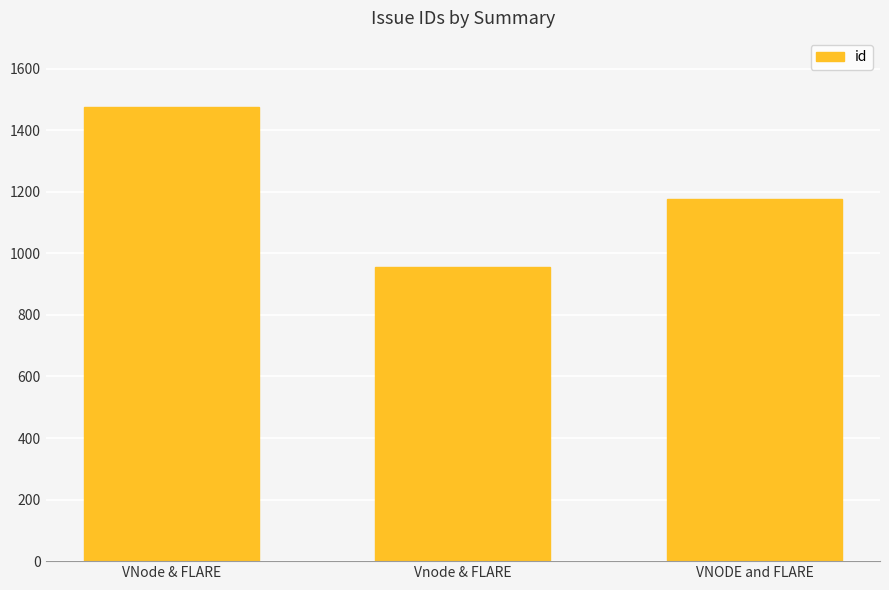

Reading right to left, transcribe all the data shown in this chart.

VNODE and FLARE=1175	Vnode & FLARE=957	VNode & FLARE=1476